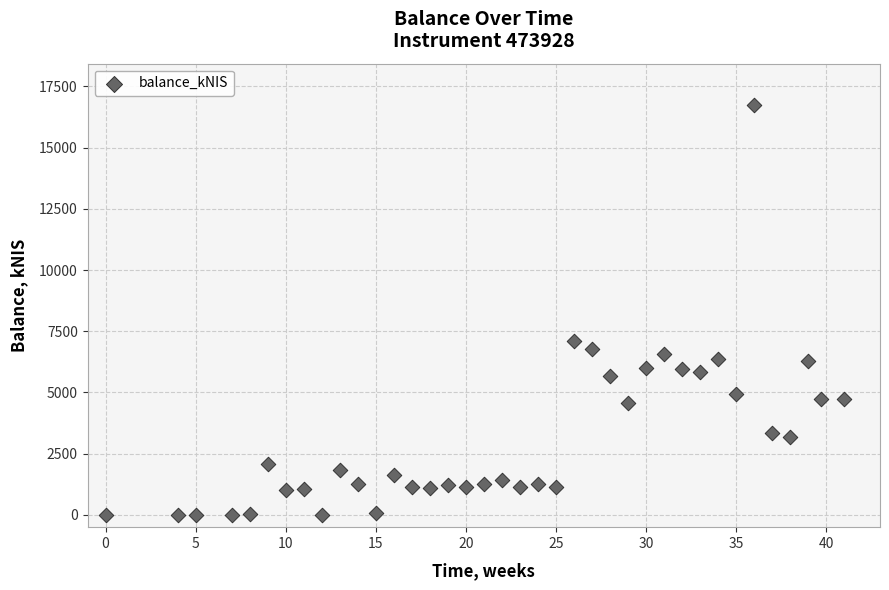

What is the range of Y values (max minus min)?

16750.4